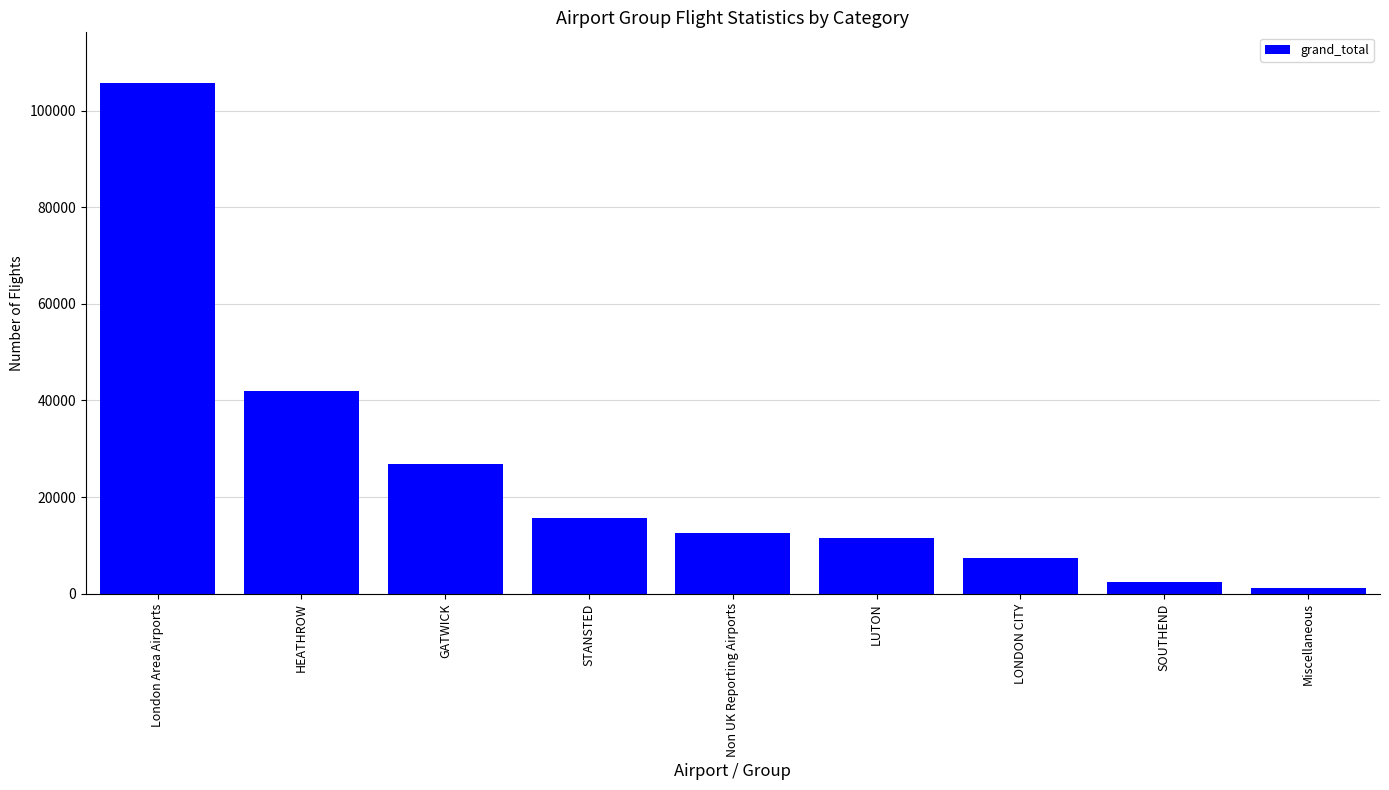

What is the label of the 2nd bar from the right?

SOUTHEND